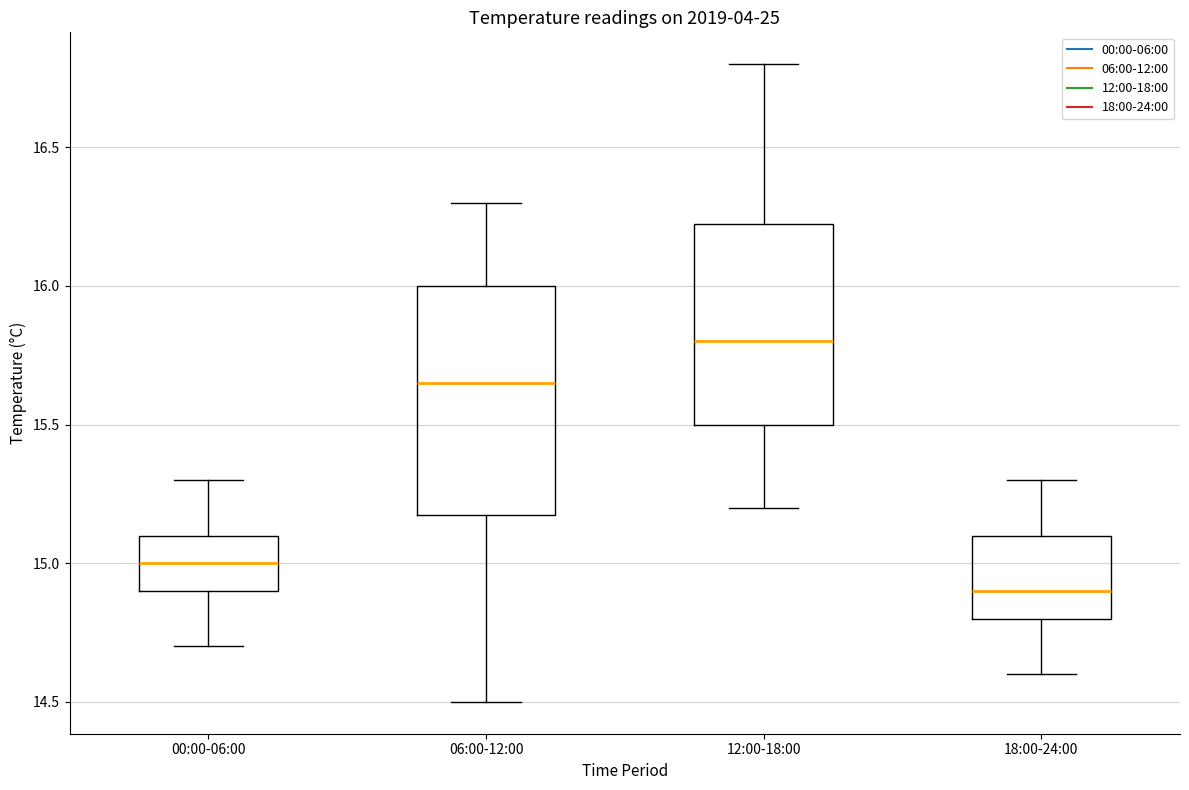

Comparing the boxes themselves (not the whiskers), which one is the tallest?

06:00-12:00